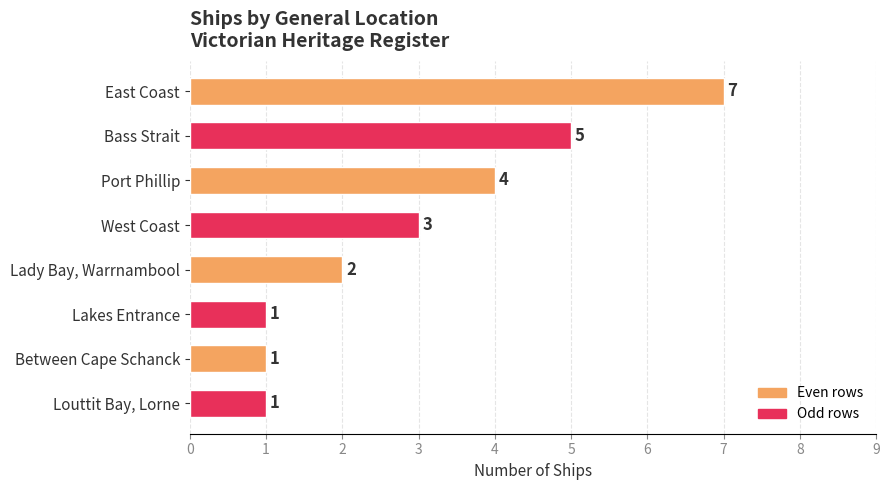

What is the change in value from Port Phillip to Lakes Entrance?

-3